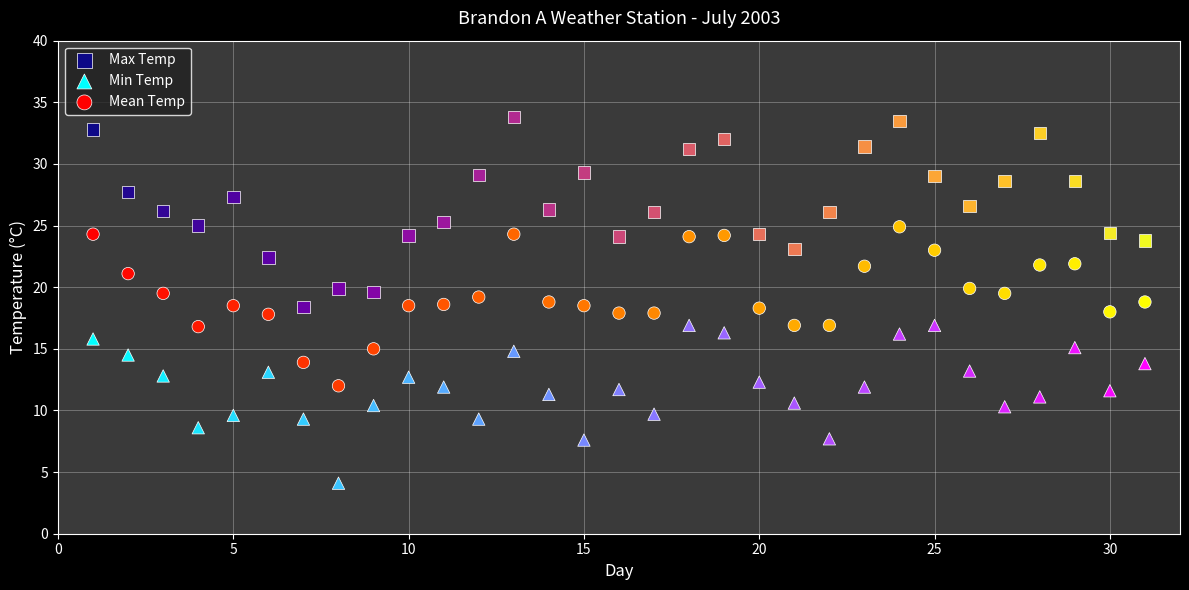

Which series contains the highest Y value?

Max Temp